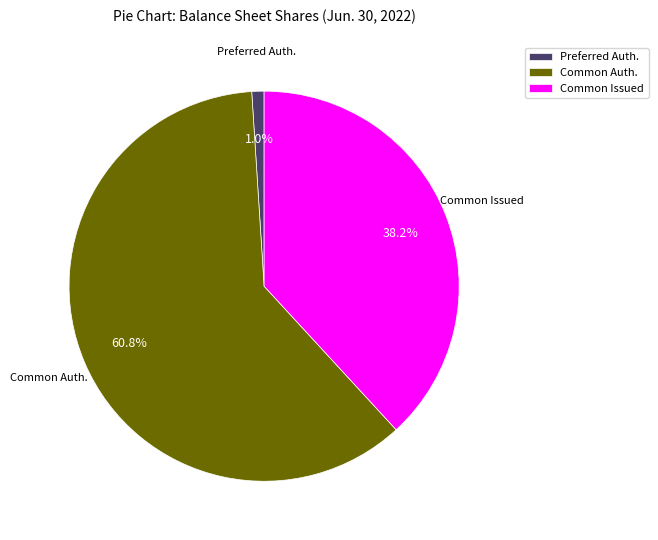

To the nearest percent, what is the difference between the largest and smallest slice percentages?

60%